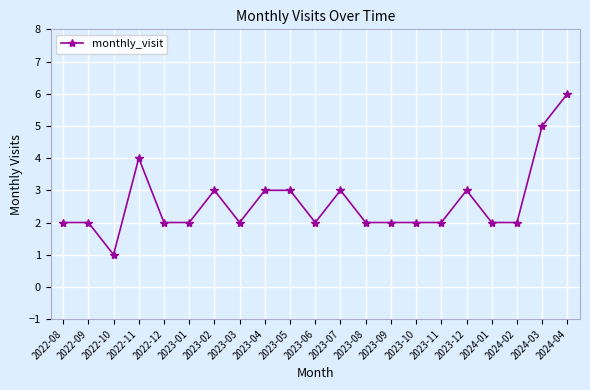

Count the number of categories in the chart.

21